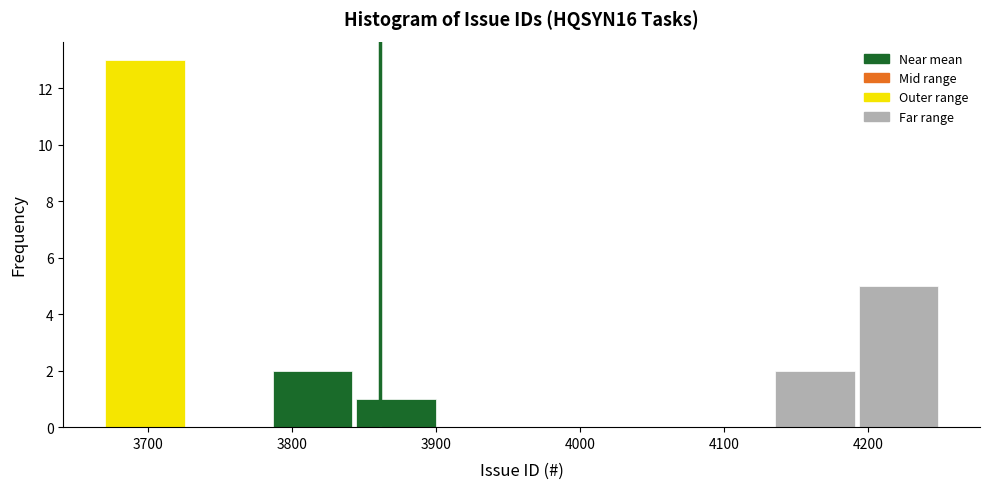

What is the height of the bar covering 4130 to 4190 on the x-axis? Neither the bar edges nor the heights are printed on the chart, so give them approximately, as read against the axes.

2